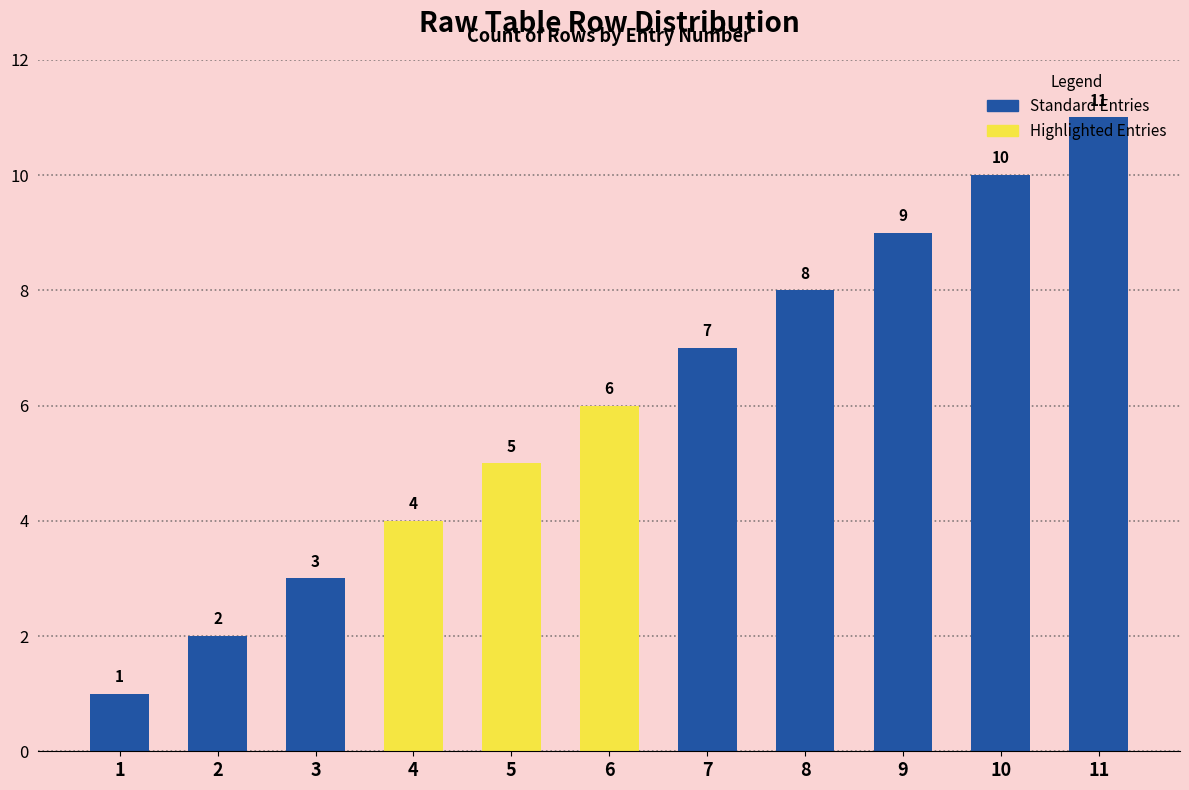

How many bars are there in total?

11